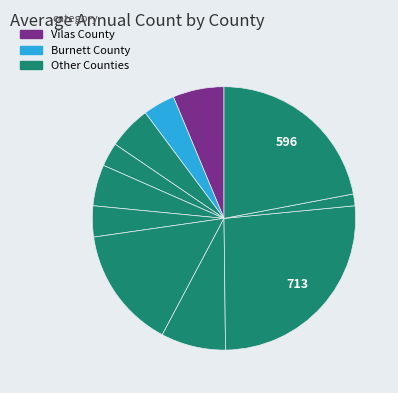

How many segments does this pie chart have?

11